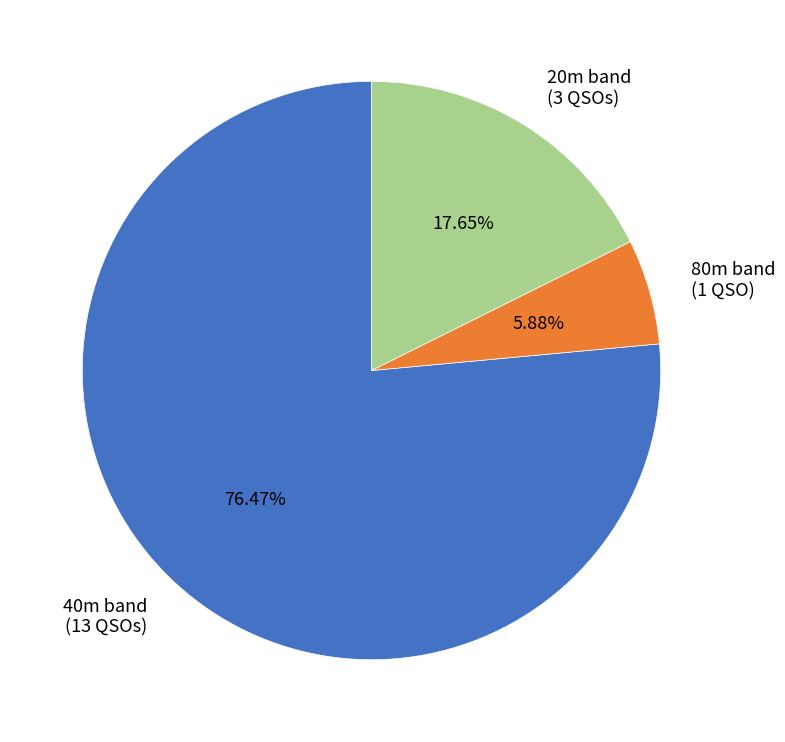

Combined, do 20m band (3 QSOs) and 80m band (1 QSO) account for over 50%?

No